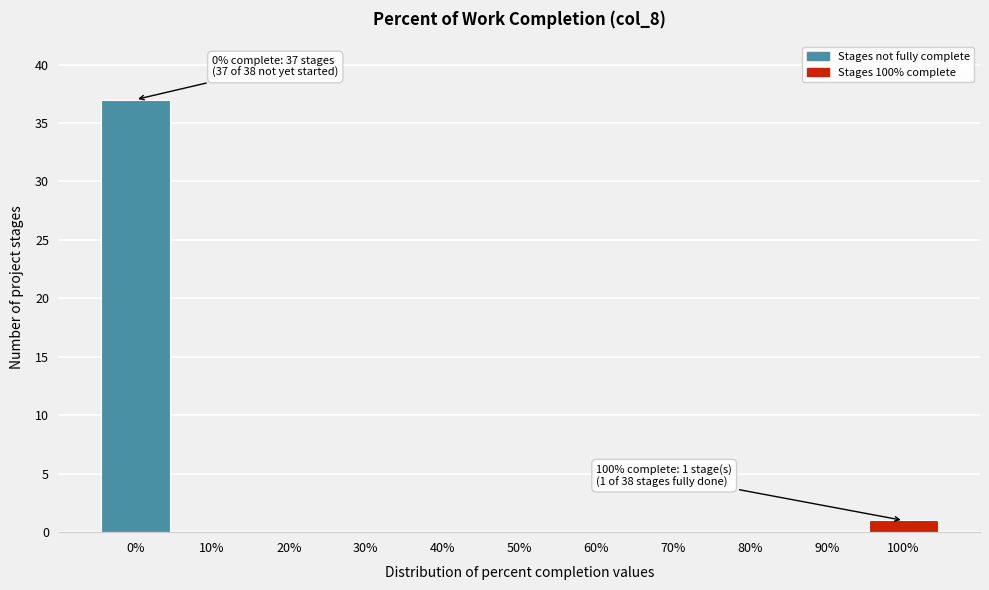

Which range on the x-axis has the tallest bar?

-5 to 5